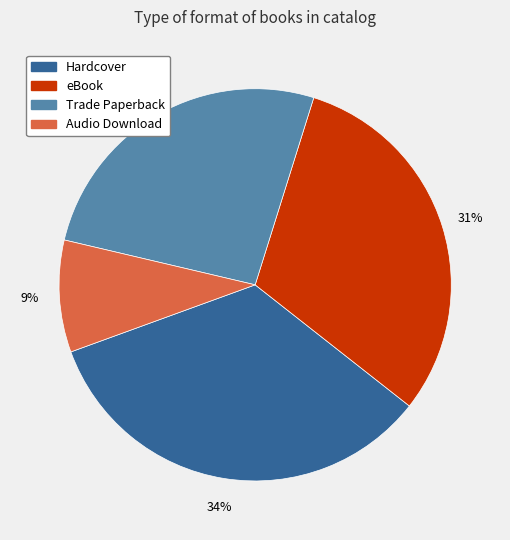

Is it true that Trade Paperback is 26% of the pie?

True